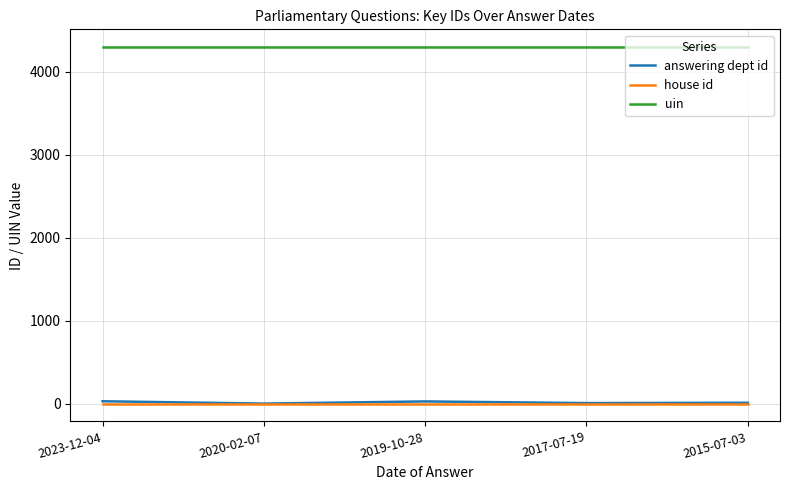

What position from the left is 2015-07-03?

5